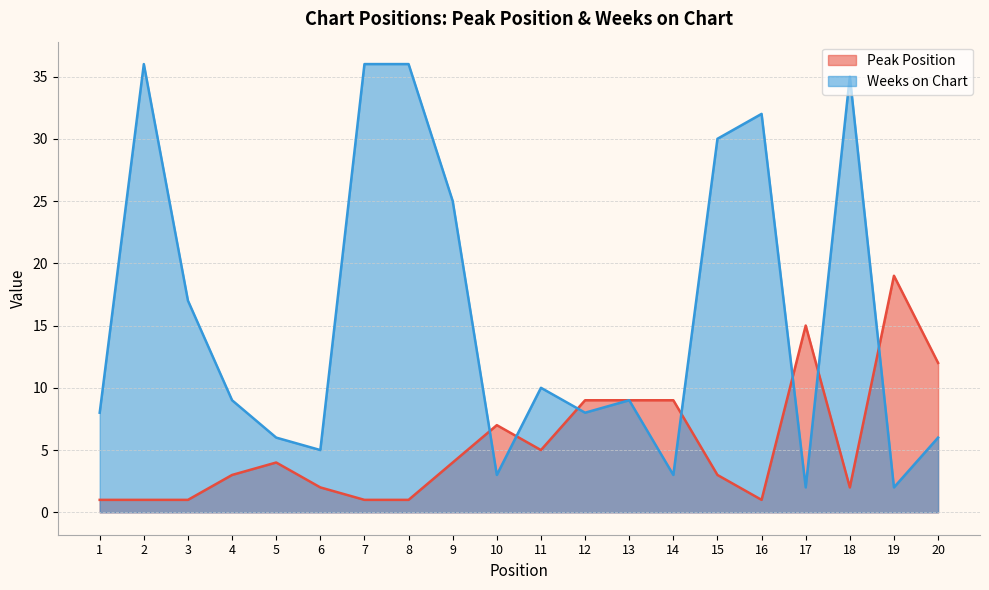

Between 20 and 9, which is larger?

20